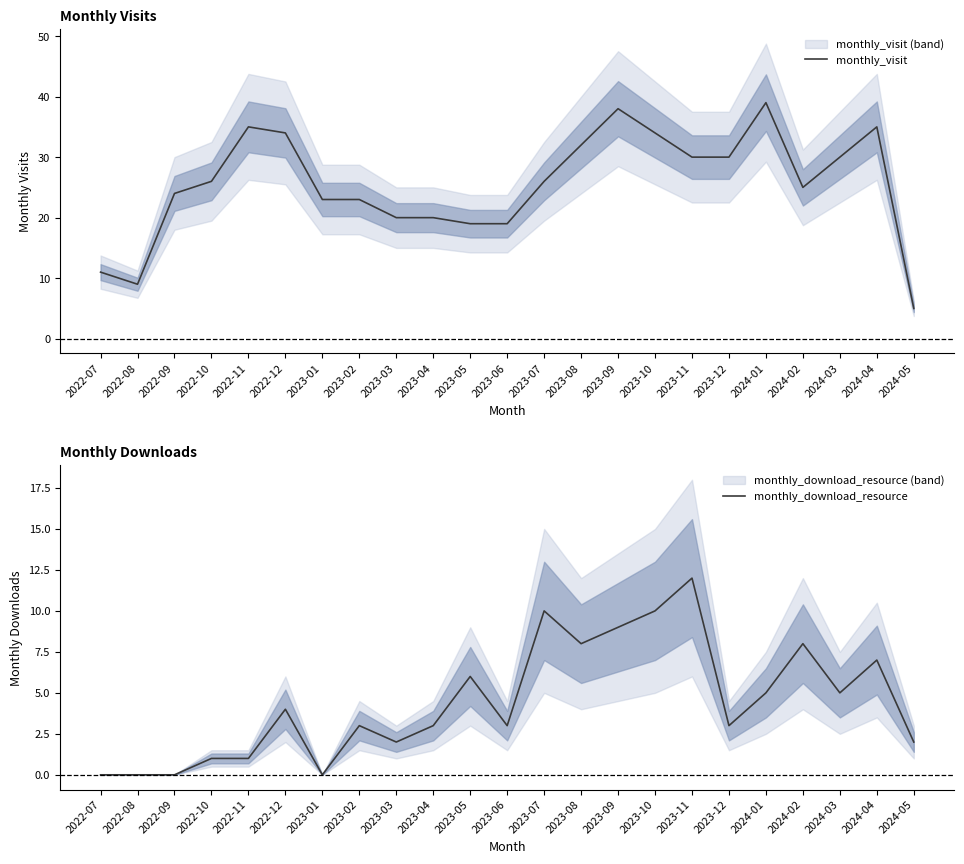

What is the difference between the maximum and minimum values in the monthly_download_resource series?

12